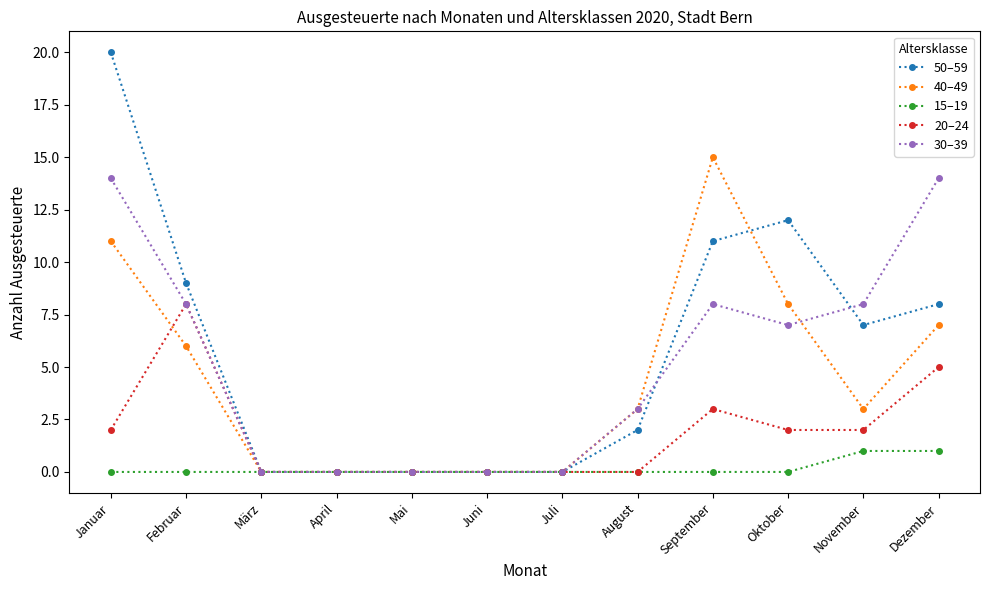

True or false: 20–24 has a value of 2 at Januar.

True